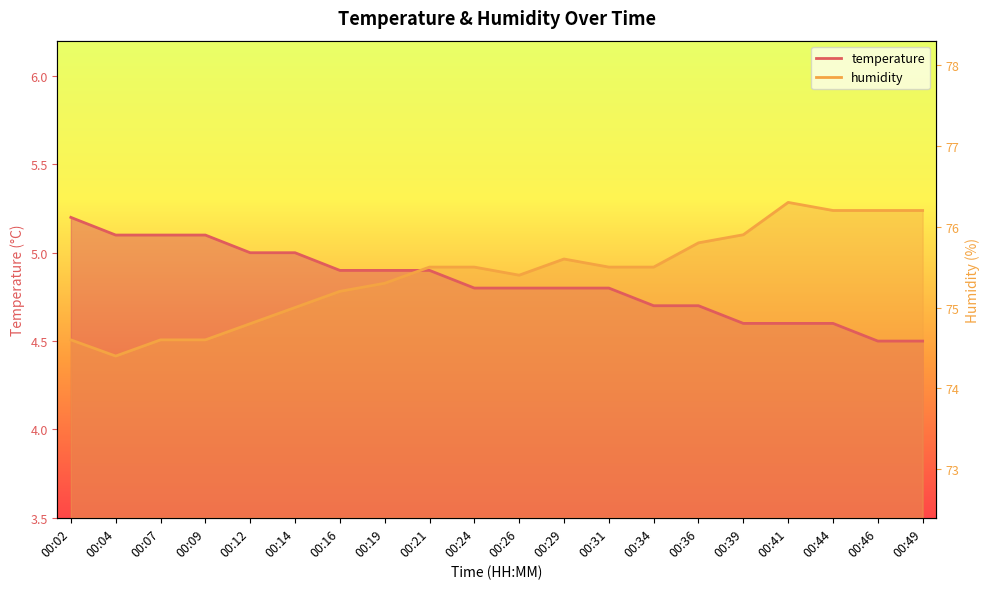

Does the chart display data point markers on the line(s)?

No